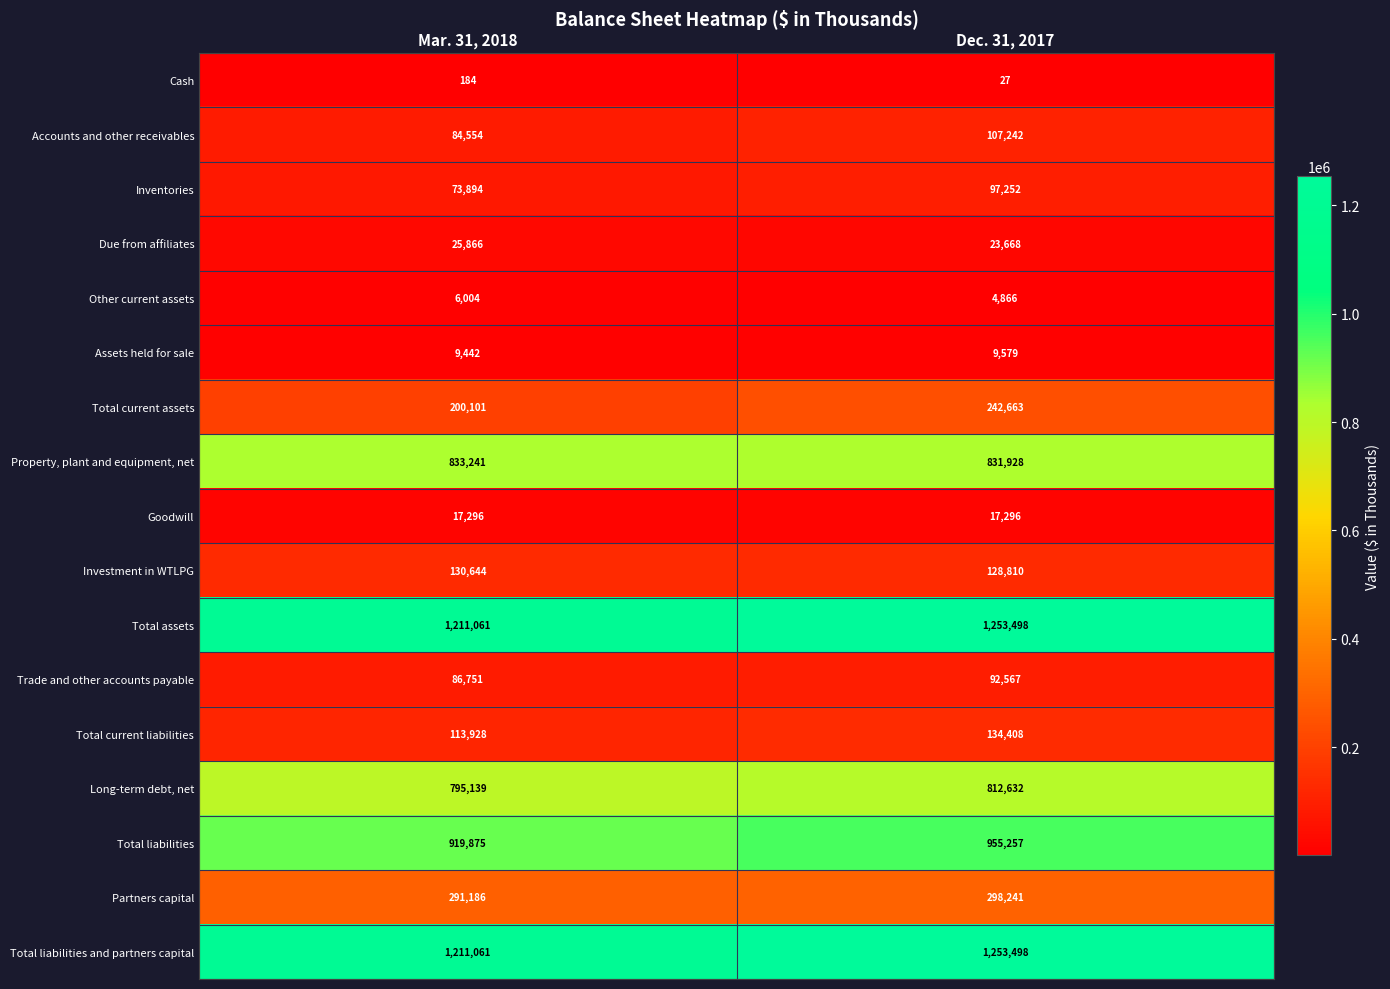

Is it true that Total current assets equals 370184 at Dec. 31, 2017?

False